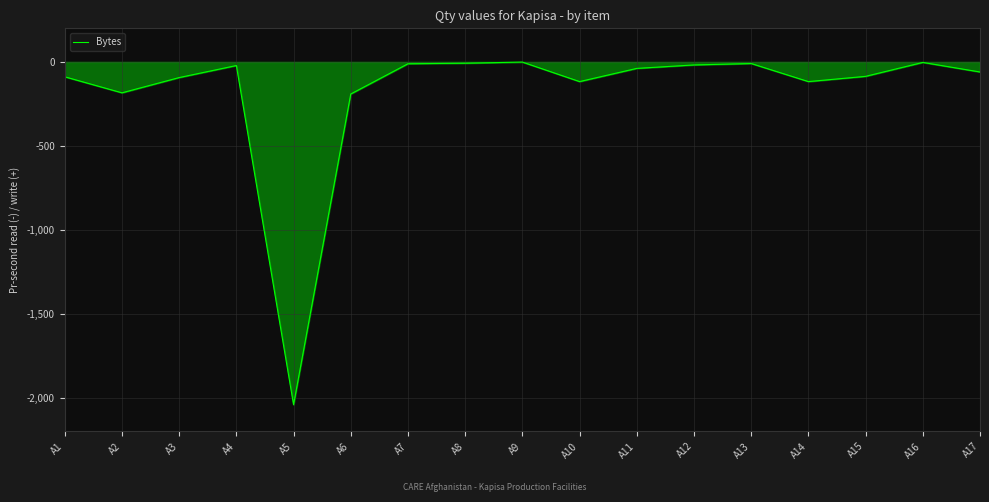

What is the difference between the values at A12 and A5?

2023.7